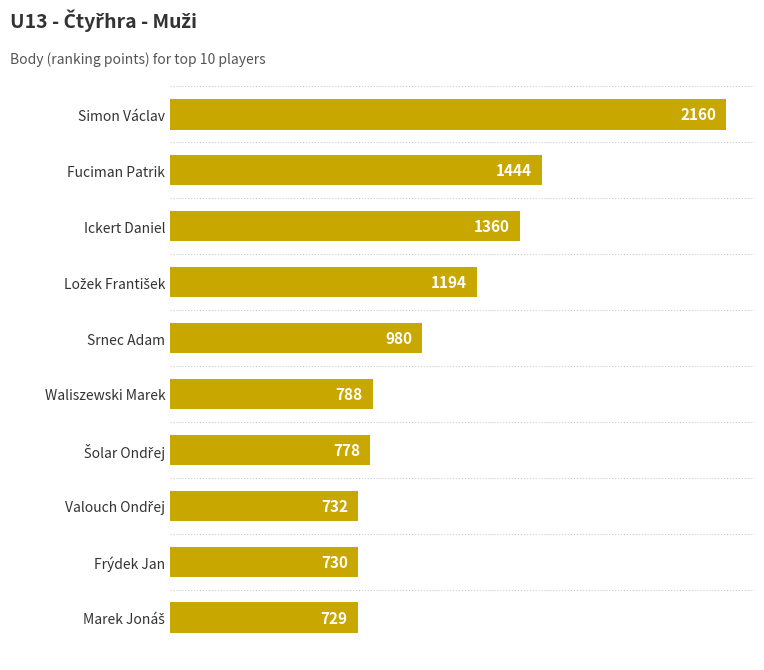

Does the chart contain stacked bars?

No